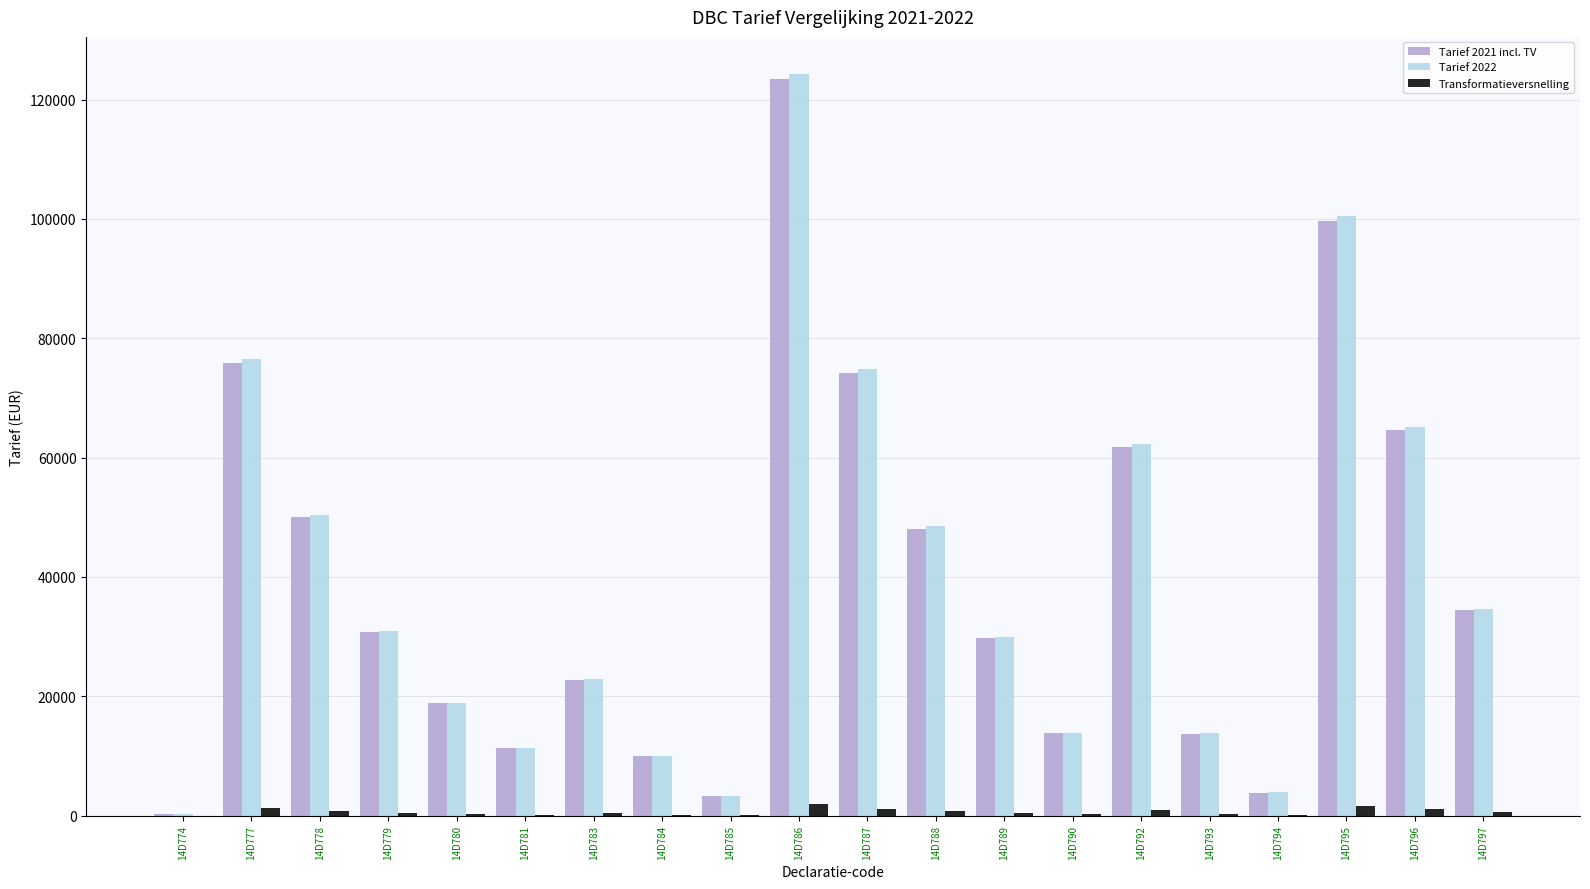

How many categories are shown in the chart?

20